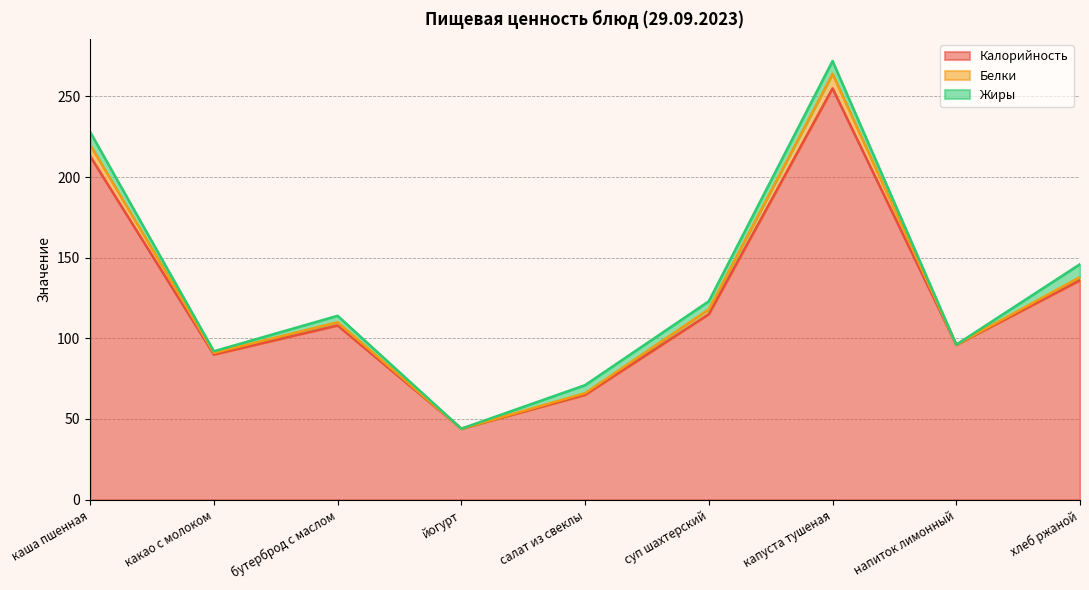

Which series has the widest spread of values?

Калорийность